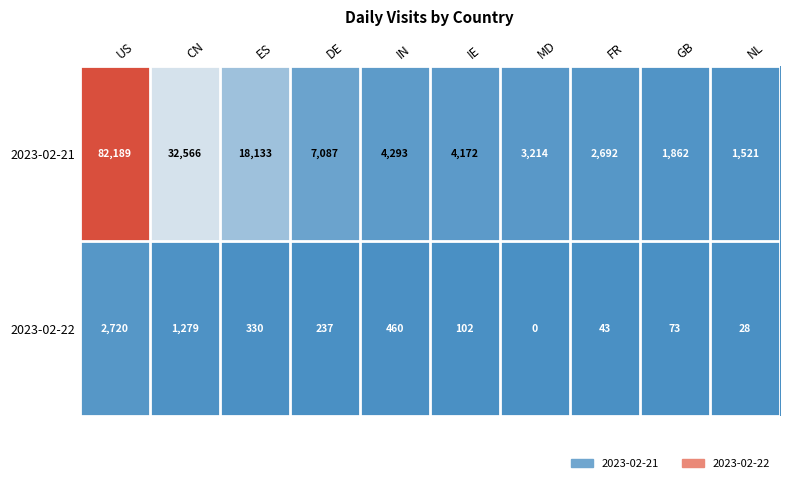

At MD, list the series in order from smallest to largest.

2023-02-22, 2023-02-21